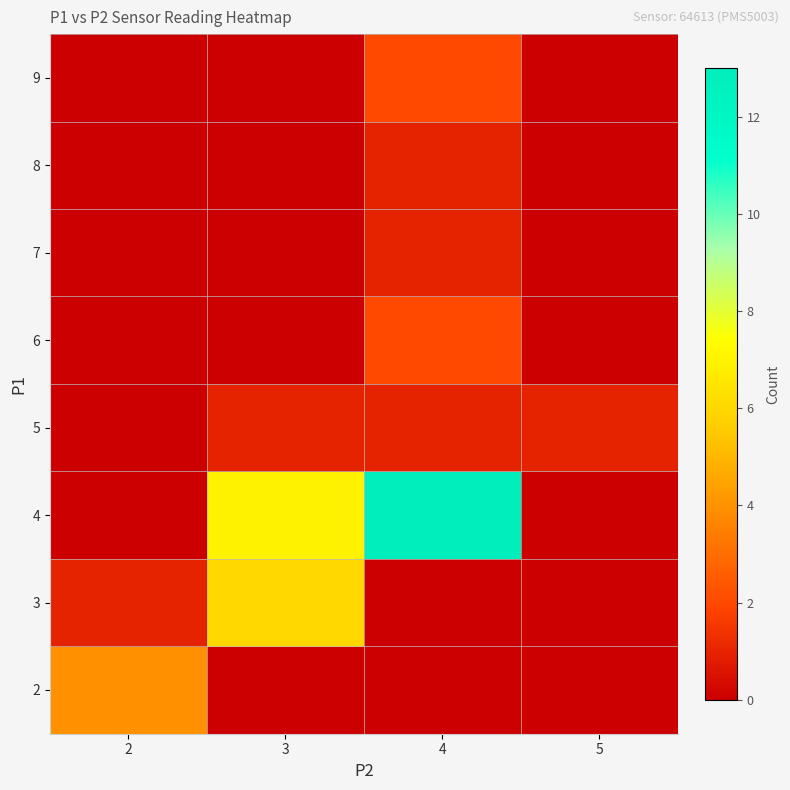

How many data points does each series have?

4